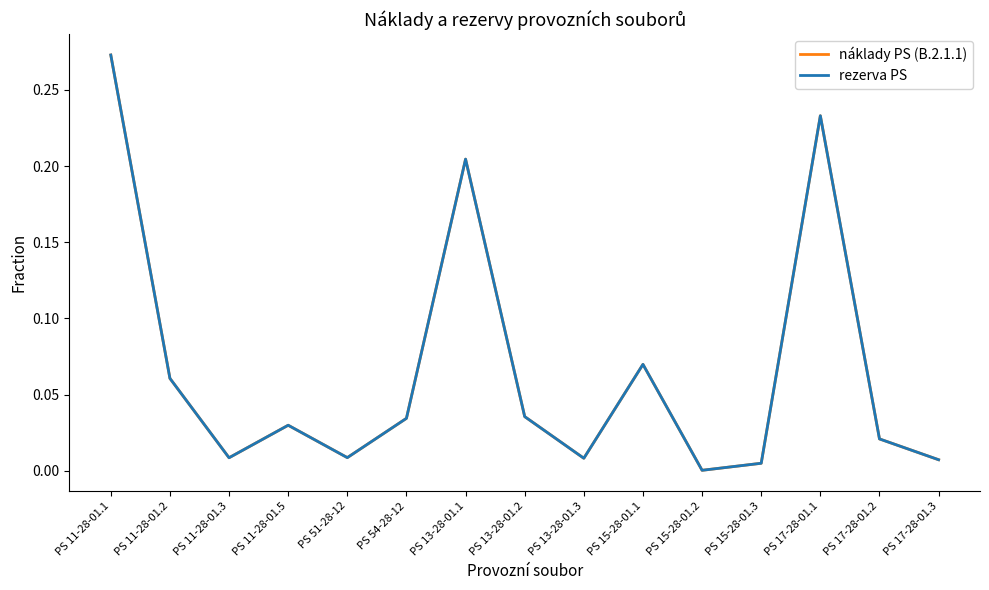

Reading left to right, what are all the values shown in this chart?

náklady PS (B.2.1.1): PS 11-28-01.1=0.3	PS 11-28-01.2=0.1	PS 11-28-01.3=0.0	PS 11-28-01.5=0.0	PS 51-28-12=0.0	PS 54-28-12=0.0	PS 13-28-01.1=0.2	PS 13-28-01.2=0.0	PS 13-28-01.3=0.0	PS 15-28-01.1=0.1	PS 15-28-01.2=0.0	PS 15-28-01.3=0.0	PS 17-28-01.1=0.2	PS 17-28-01.2=0.0	PS 17-28-01.3=0.0
rezerva PS: PS 11-28-01.1=0.3	PS 11-28-01.2=0.1	PS 11-28-01.3=0.0	PS 11-28-01.5=0.0	PS 51-28-12=0.0	PS 54-28-12=0.0	PS 13-28-01.1=0.2	PS 13-28-01.2=0.0	PS 13-28-01.3=0.0	PS 15-28-01.1=0.1	PS 15-28-01.2=0.0	PS 15-28-01.3=0.0	PS 17-28-01.1=0.2	PS 17-28-01.2=0.0	PS 17-28-01.3=0.0